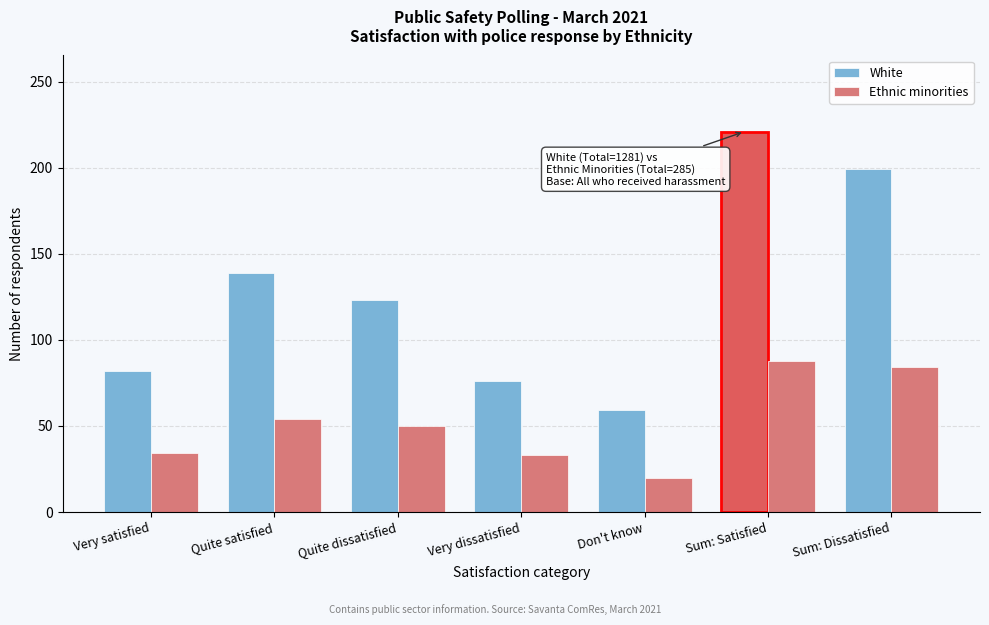

The Ethnic minorities series shows 45 at Sum: Satisfied. True or false?

False